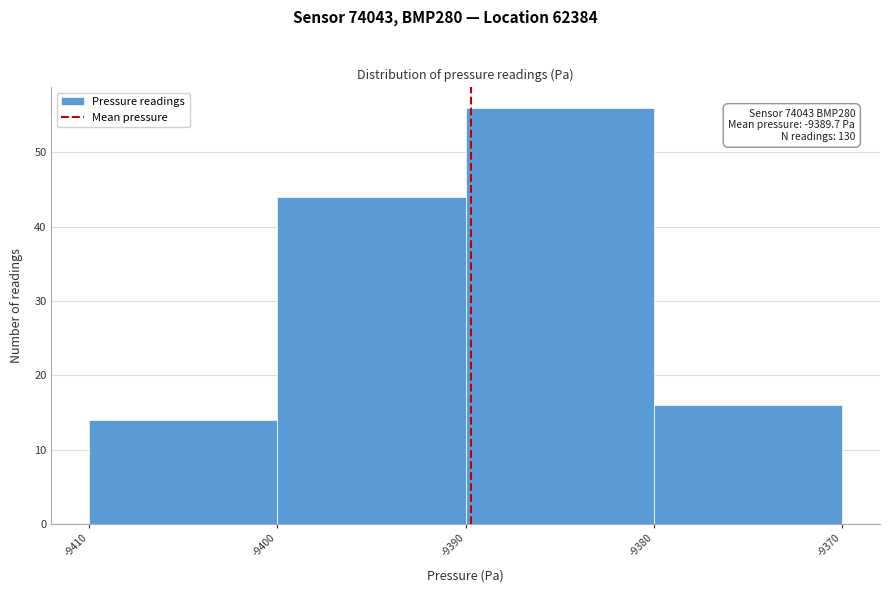

Which range on the x-axis has the tallest bar?

-9390 to -9380